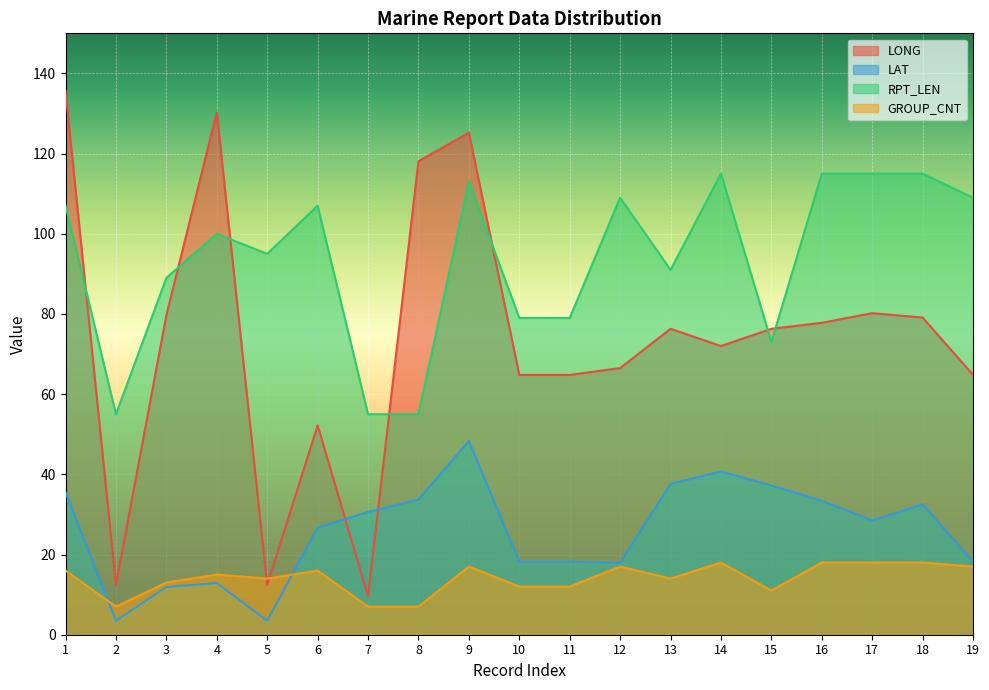

Reading left to right, list all the values displayed in this chart.

LONG: 135.6	12.4	79.7	130.3	12.4	52.2	9.6	118.1	125.2	64.8	64.8	66.5	76.3	72.0	76.3	77.8	80.2	79.1	64.8
LAT: 35.5	3.5	11.9	12.9	3.5	26.7	30.6	33.7	48.3	18.2	18.2	17.9	37.6	40.7	37.2	33.4	28.5	32.5	18.2
RPT_LEN: 107.0	55.0	89.0	100.0	95.0	107.0	55.0	55.0	113.0	79.0	79.0	109.0	91.0	115.0	73.0	115.0	115.0	115.0	109.0
GROUP_CNT: 16.0	7.0	13.0	15.0	14.0	16.0	7.0	7.0	17.0	12.0	12.0	17.0	14.0	18.0	11.0	18.0	18.0	18.0	17.0